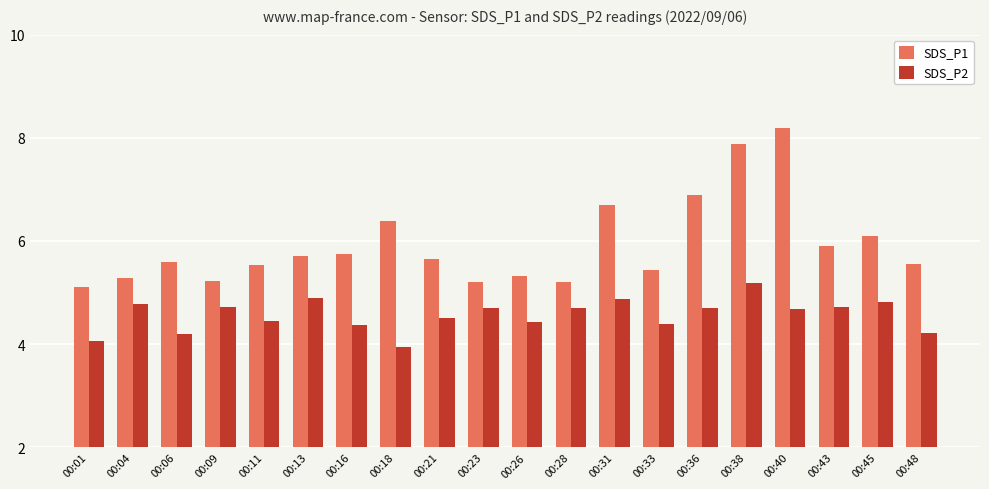

What is the sum of the SDS_P2 values at 00:04 and 00:06?

9.0